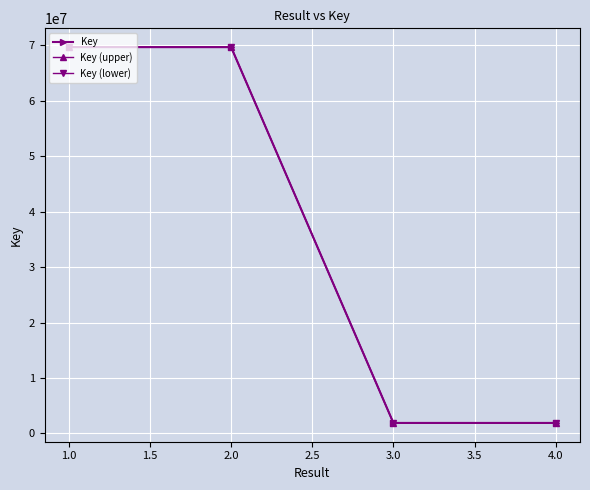

At which label is Key (upper) closest to 35790244?

2.0